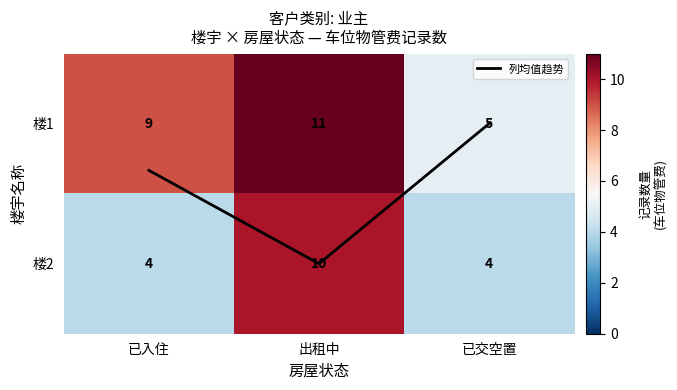

Between 已交空置 and 已入住, which is larger?

已入住